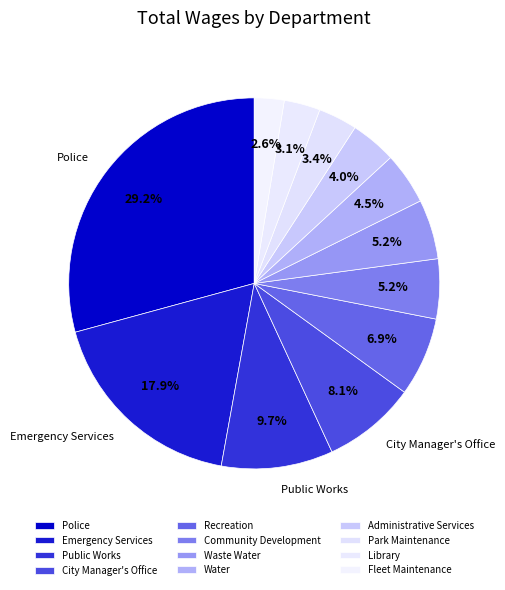

Which has a higher value, Police or Fleet Maintenance?

Police